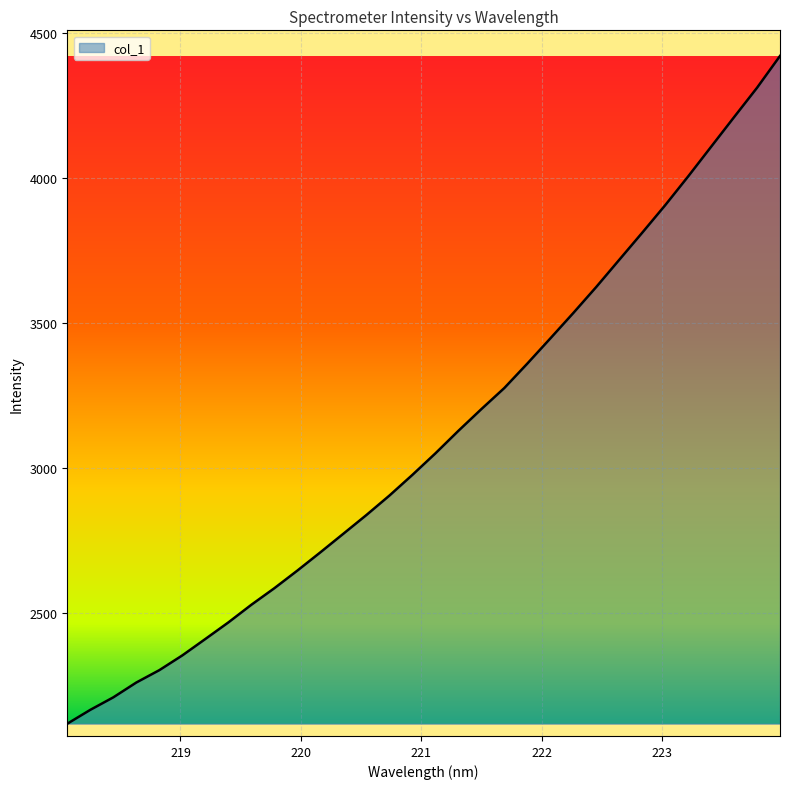

True or false: the data has more than 2 interior local peaks.

False